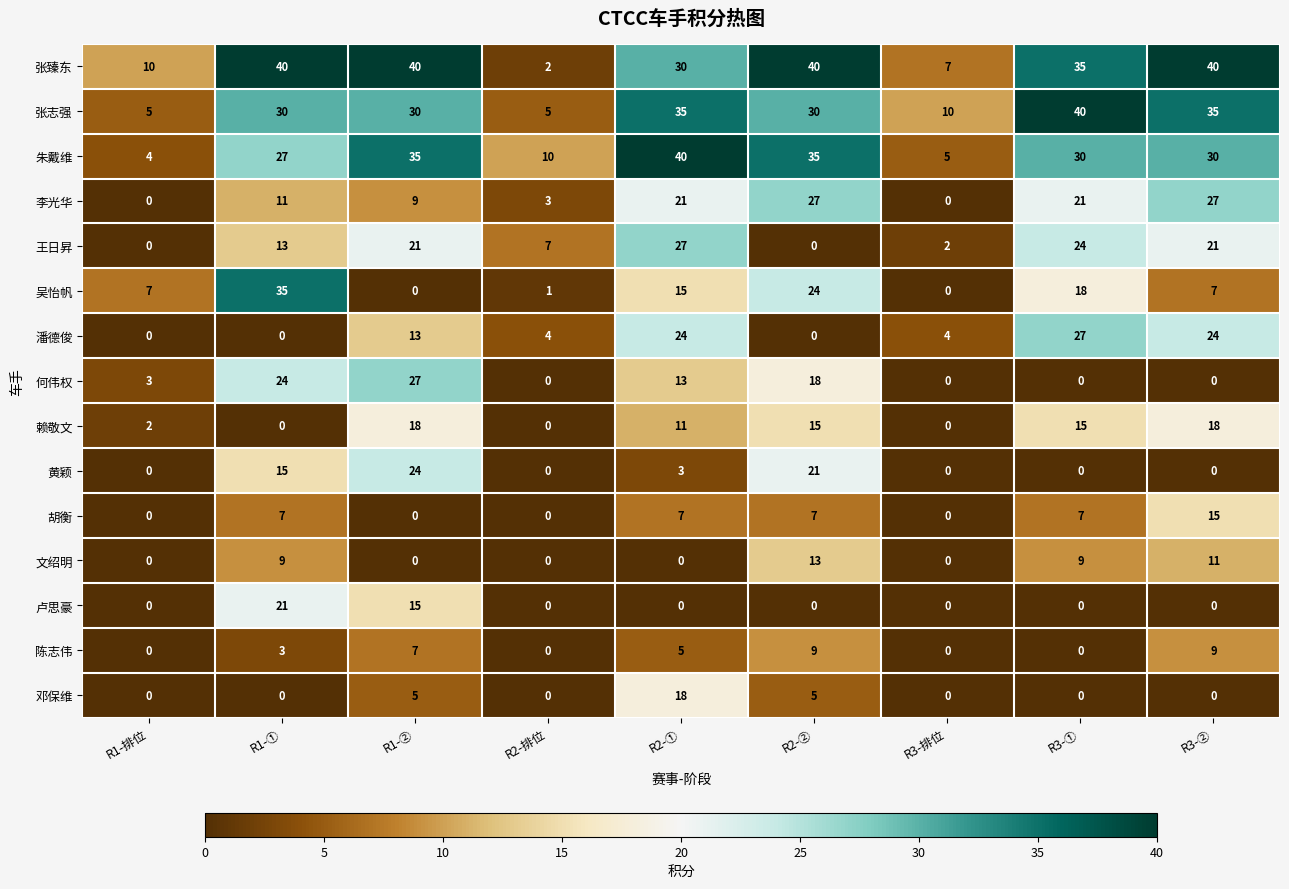

How many 赖敬文 values are between 0 and 15?

7